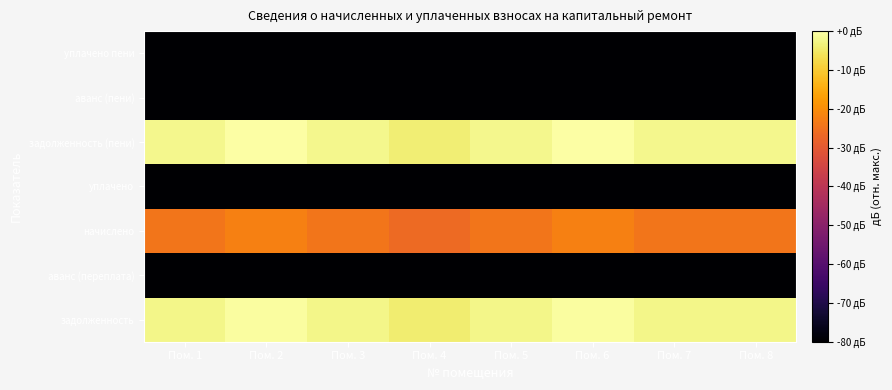

The уплачено series shows -51.1 at Пом. 4. True or false?

False